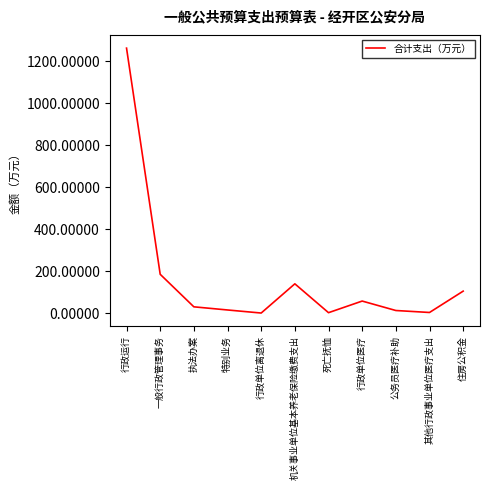

The value at 一般行政管理事务 is 185.0. True or false?

True